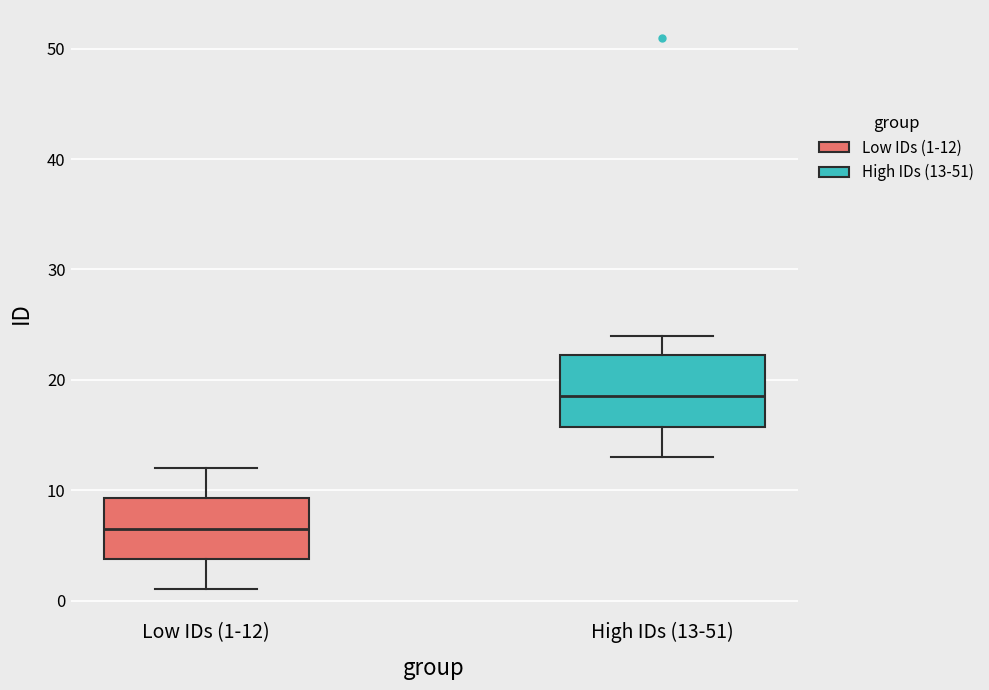

Where does the upper whisker of the box for High IDs (13-51) end on the y-axis? The values are not printed on the chart, so give them approximately, as read against the axis.

24